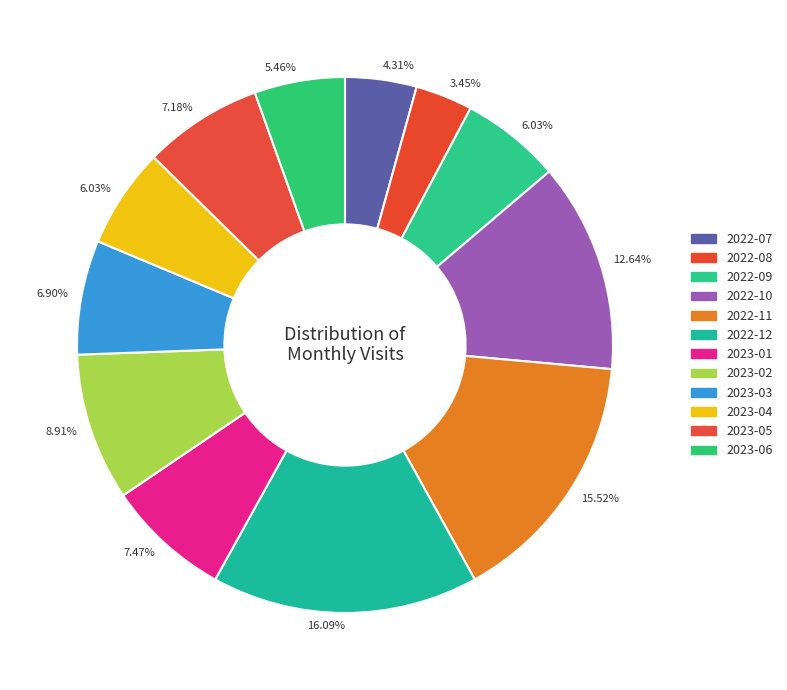

How many slices are in this pie chart?

12